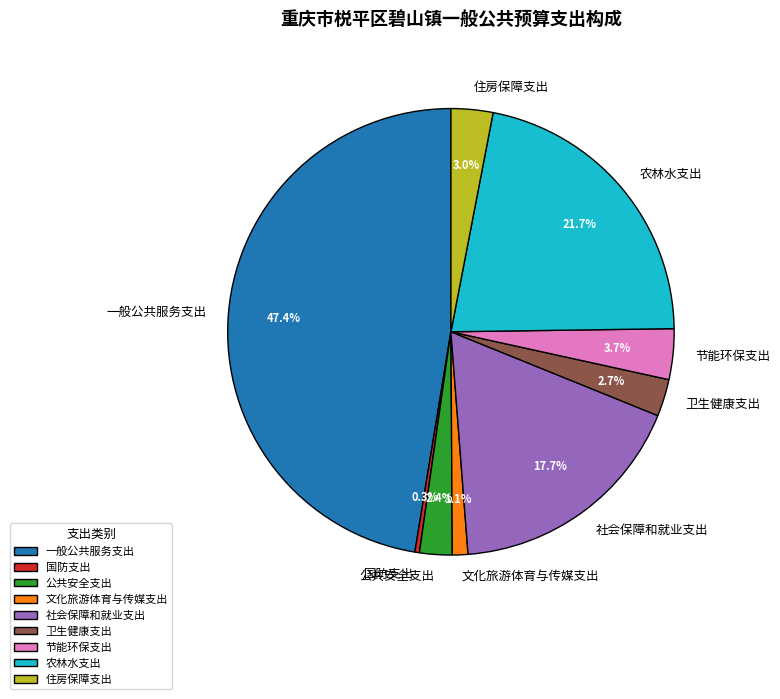

Approximately how many times larger is the value at 住房保障支出 compared to 节能环保支出?

0.8